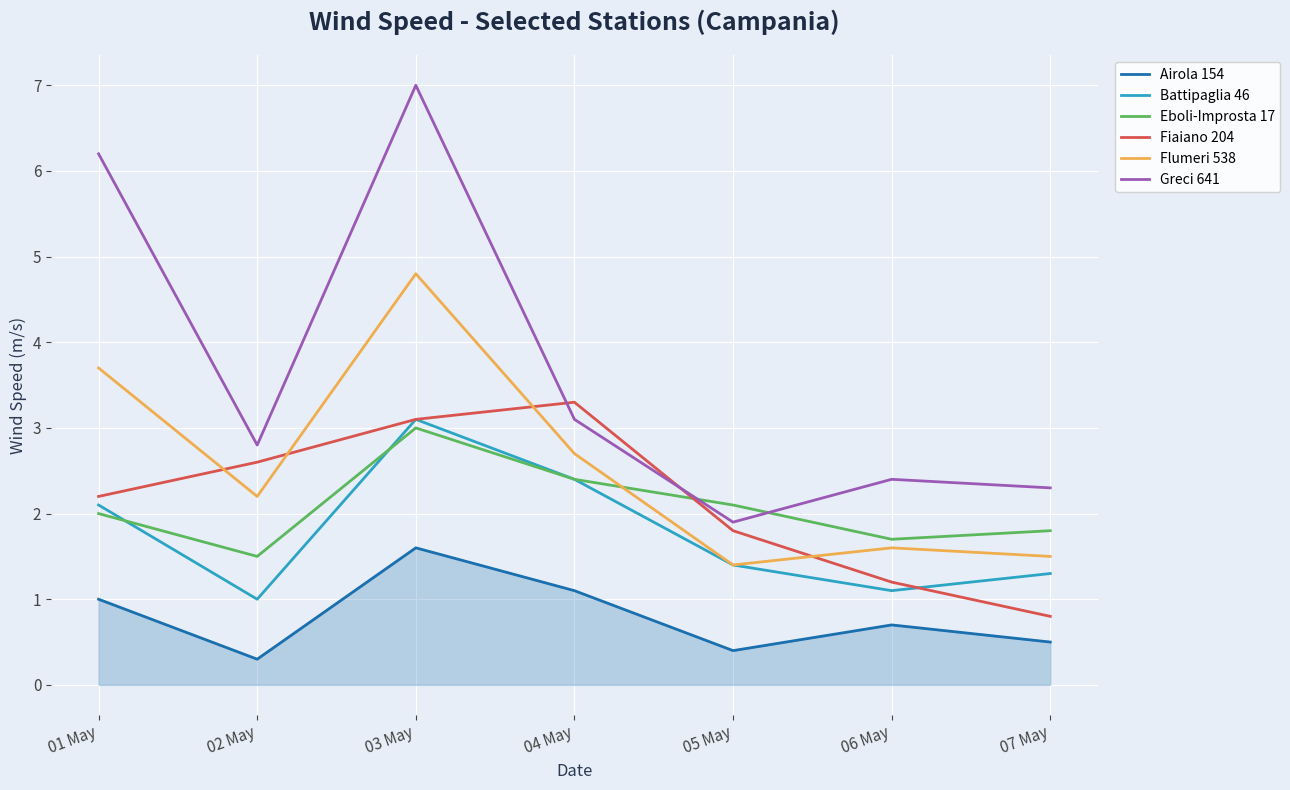

True or false: Greci 641 and Battipaglia 46 intersect in this chart.

False